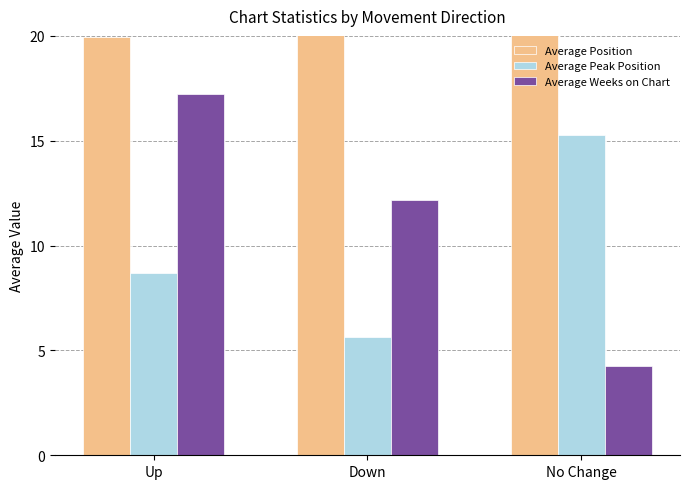

What is the difference between the maximum and second lowest values in the Average Peak Position series?

6.6